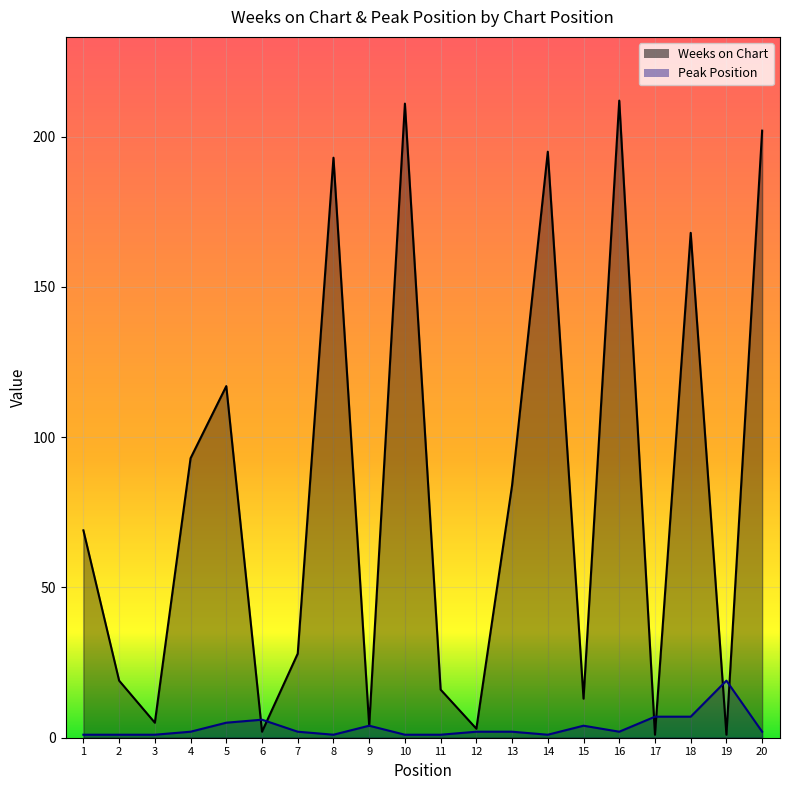

Reading left to right, list all the values displayed in this chart.

Weeks on Chart: 69	19	5	93	117	2	28	193	4	211	16	3	84	195	13	212	1	168	1	202
Peak Position: 1	1	1	2	5	6	2	1	4	1	1	2	2	1	4	2	7	7	19	2